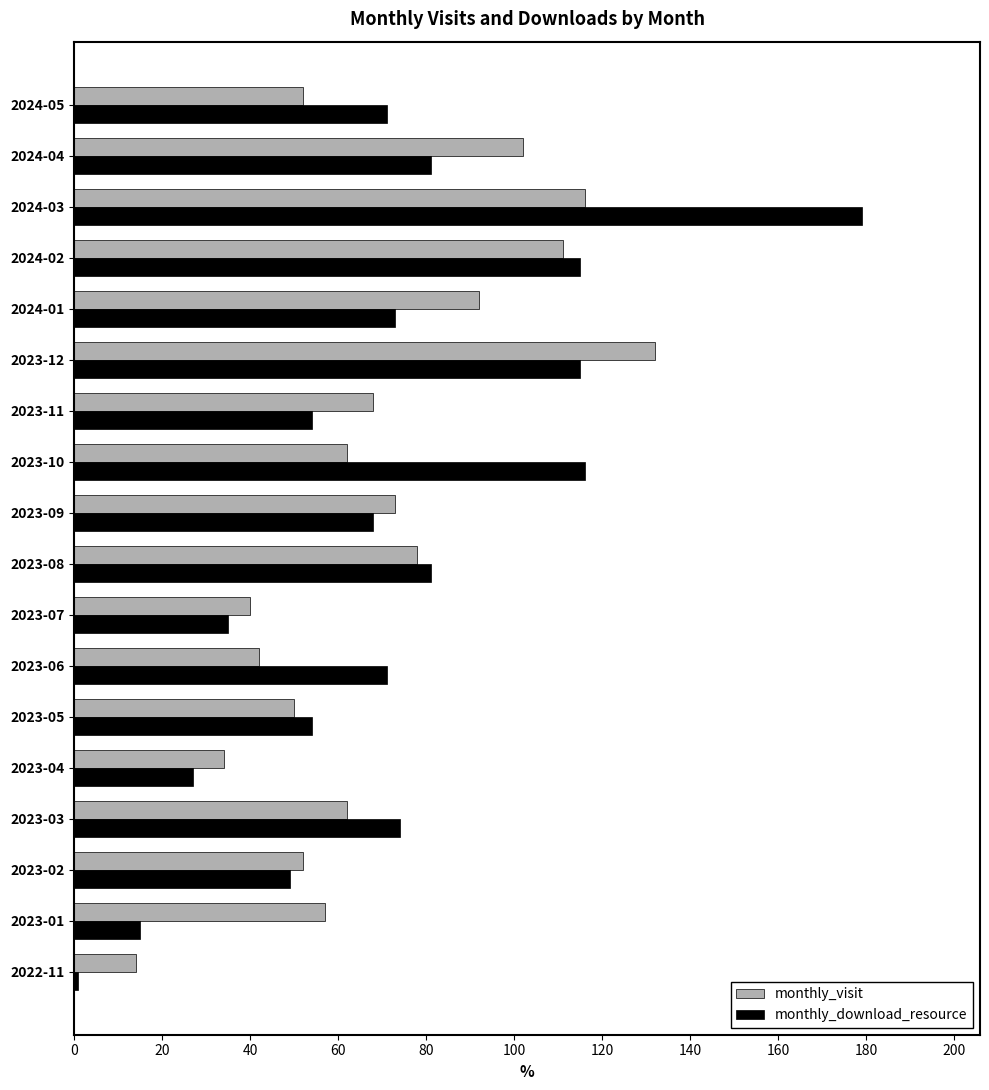

What are all the series names shown in the legend?

monthly_visit, monthly_download_resource